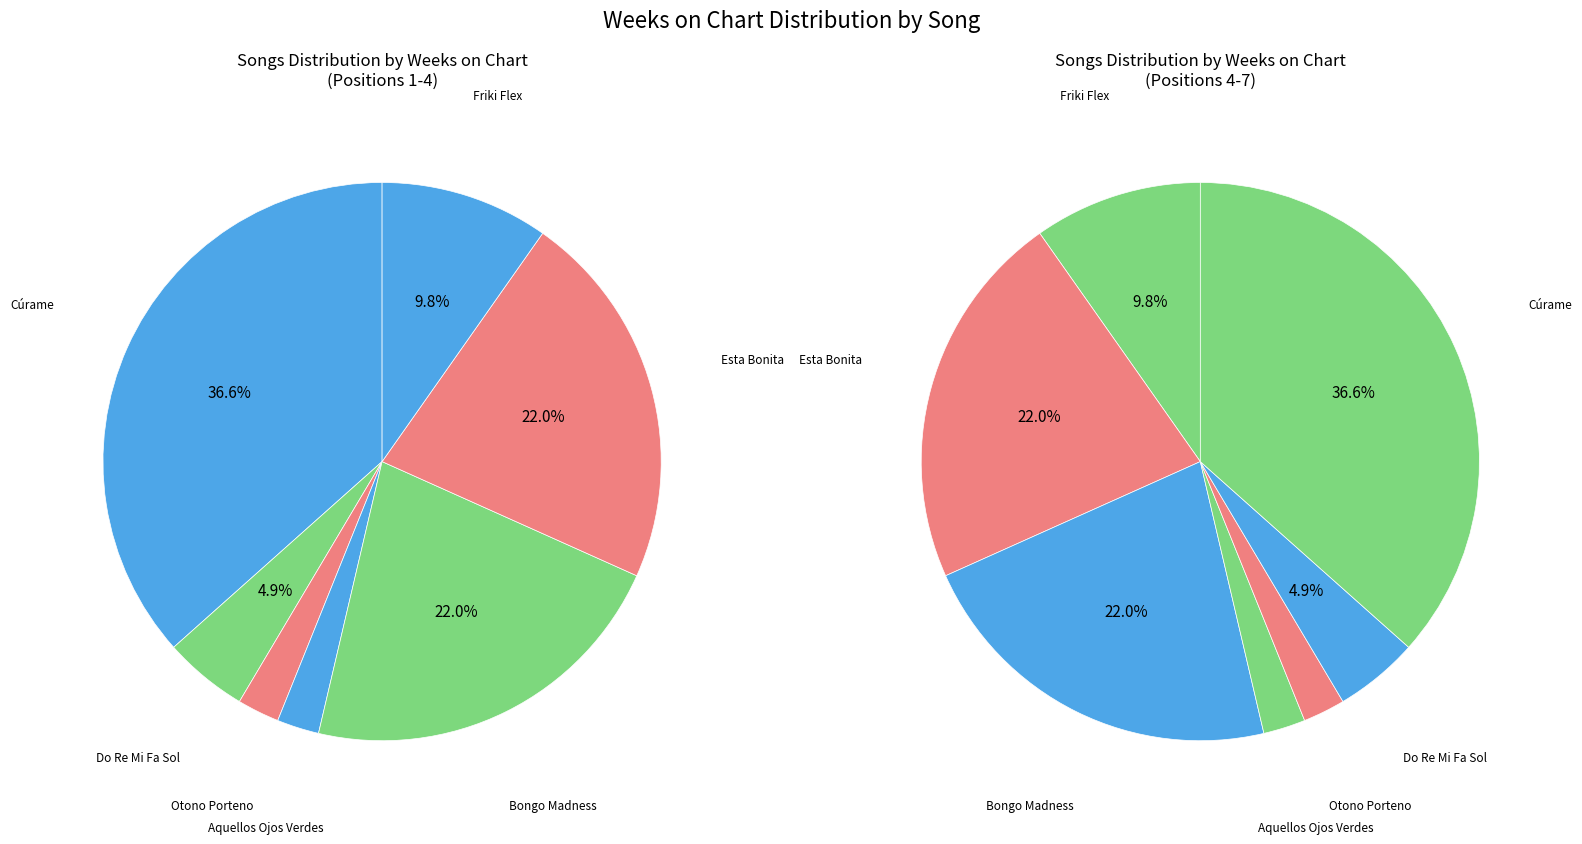

The Bongo Madness slice represents 13% of the pie. True or false?

False